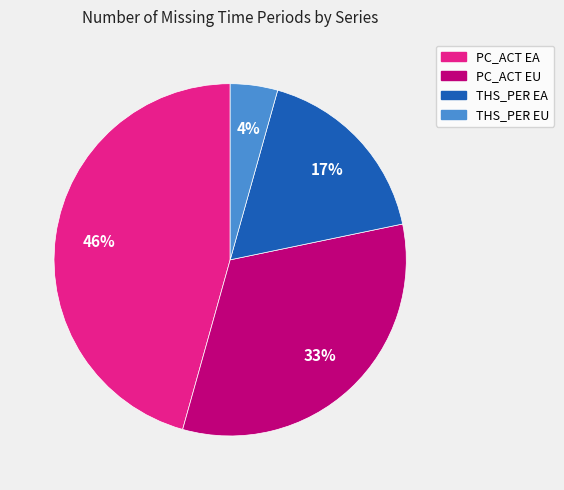

To the nearest percent, what is the combined percentage of PC_ACT EA and THS_PER EU?

50%